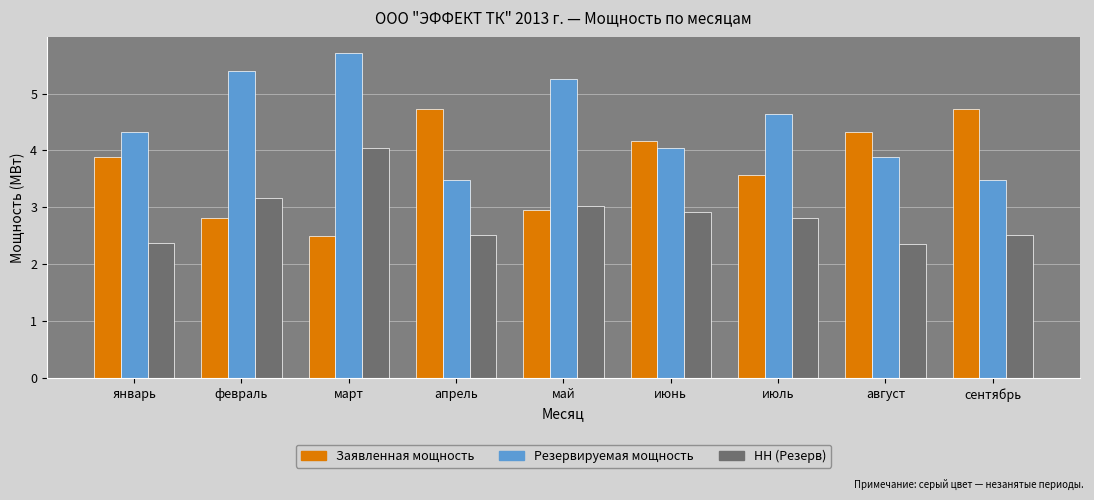

Where is Резервируемая мощность nearest to the value 4?

июнь